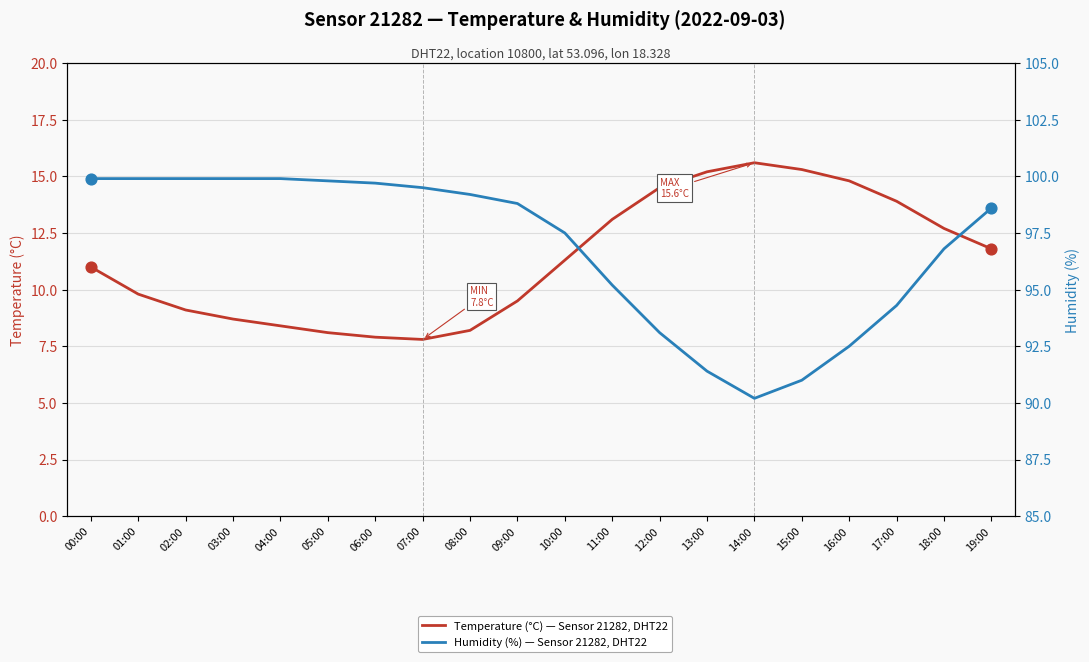

Which series reaches the minimum Y coordinate?

Temperature (°C) — Sensor 21282, DHT22